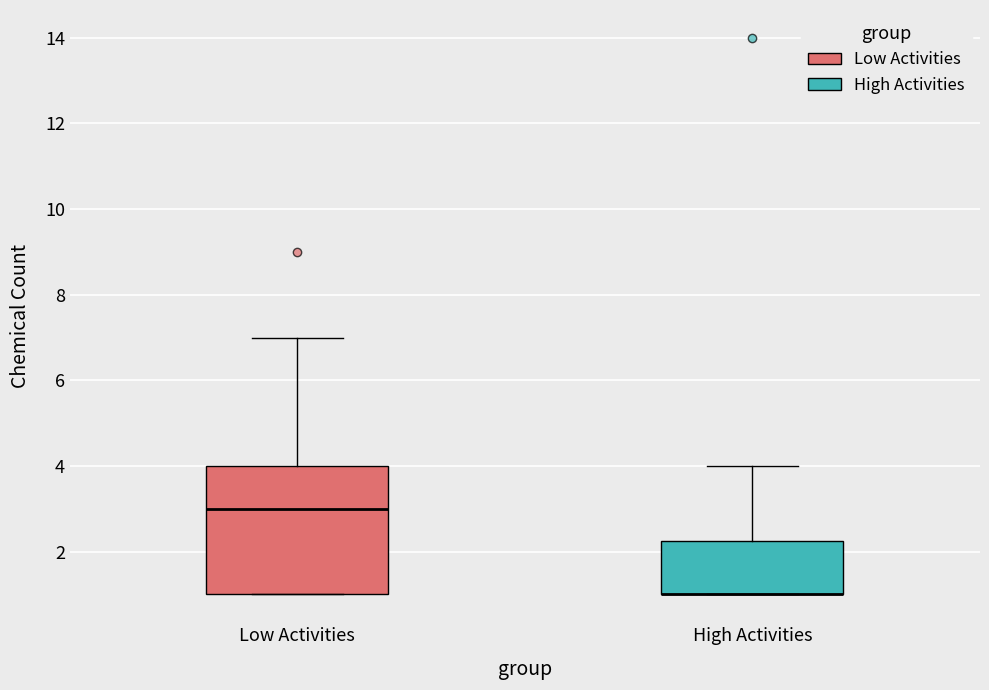

Comparing the boxes themselves (not the whiskers), which one is the tallest?

Low Activities